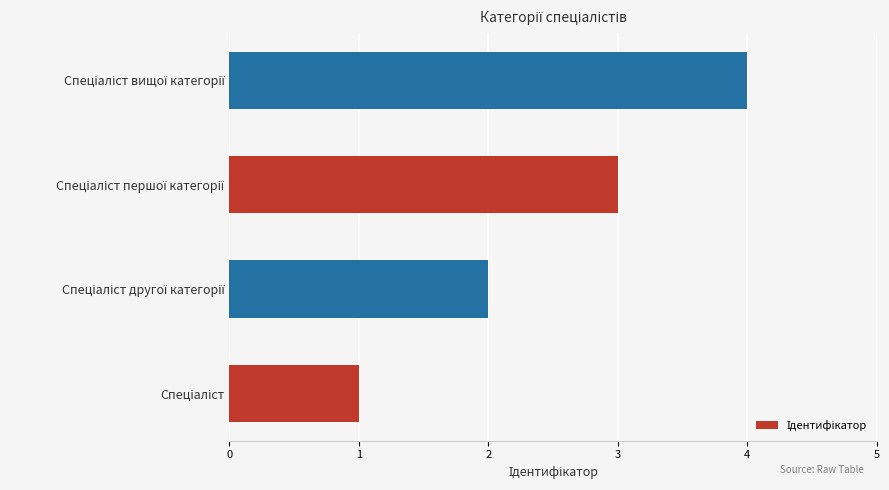

How many values are below 3?

2